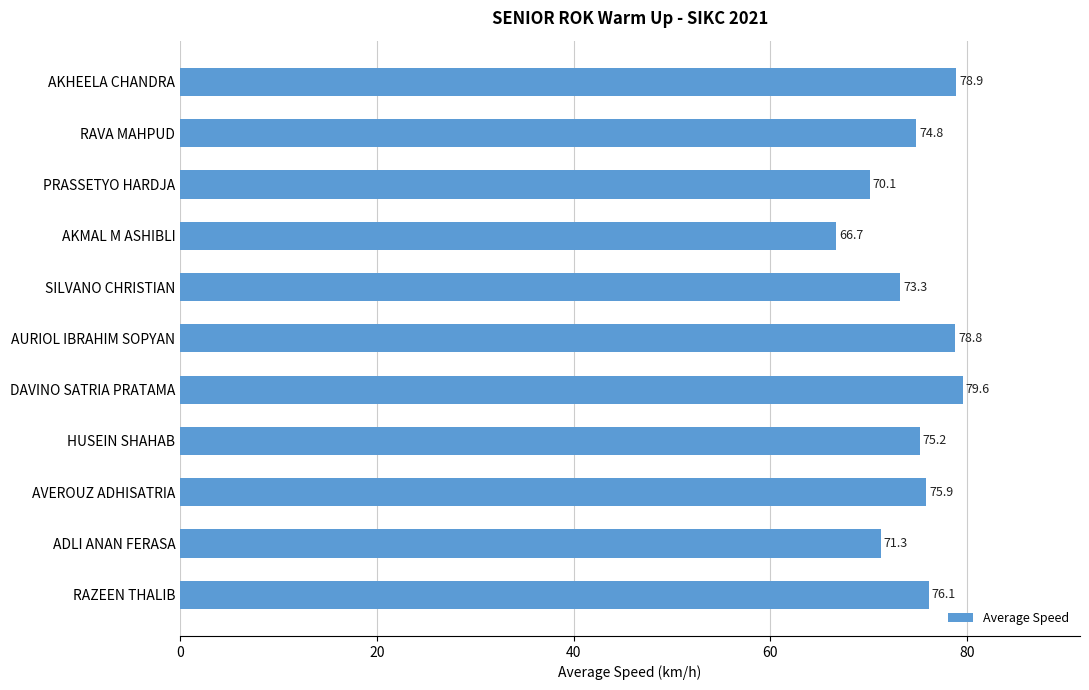

List the labels in order of value, largest first.

DAVINO SATRIA PRATAMA, AKHEELA CHANDRA, AURIOL IBRAHIM SOPYAN, RAZEEN THALIB, AVEROUZ ADHISATRIA, HUSEIN SHAHAB, RAVA MAHPUD, SILVANO CHRISTIAN, ADLI ANAN FERASA, PRASSETYO HARDJA, AKMAL M ASHIBLI